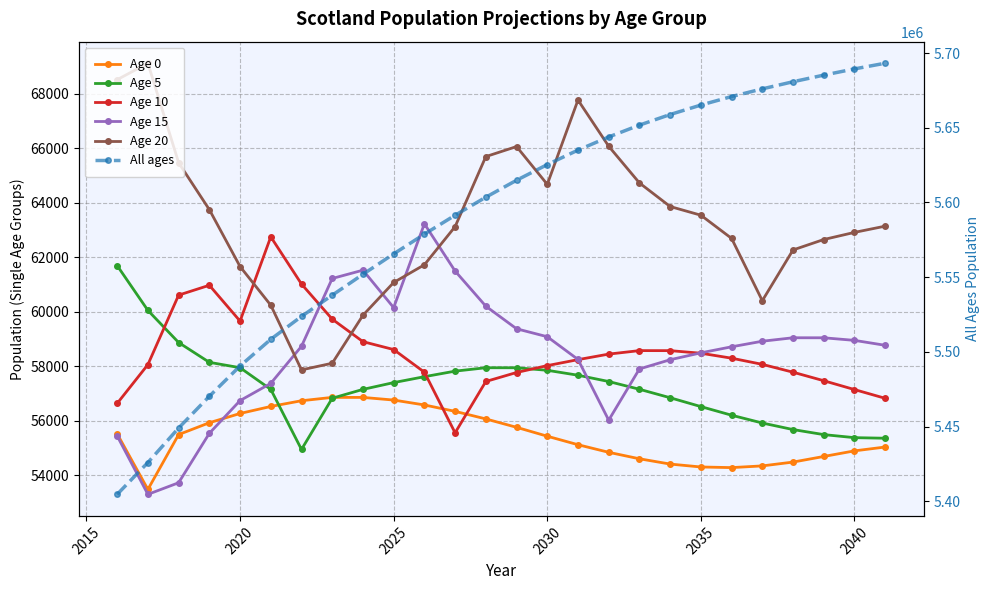

Which series has the largest total across all categories?

All ages